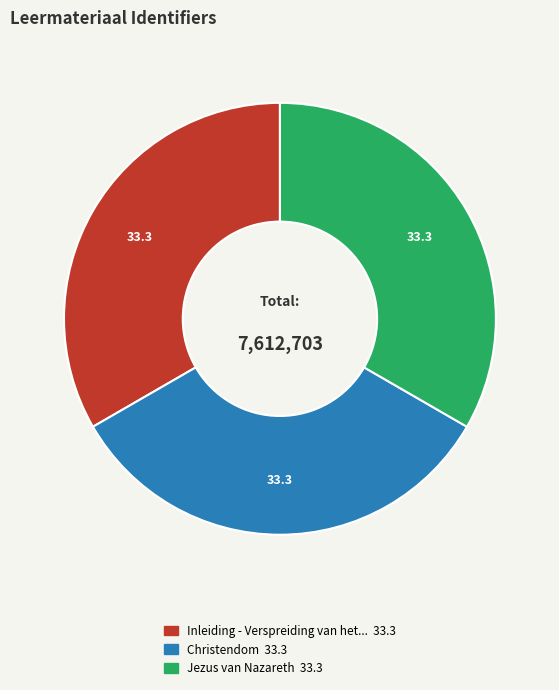

How many segments does this pie chart have?

3